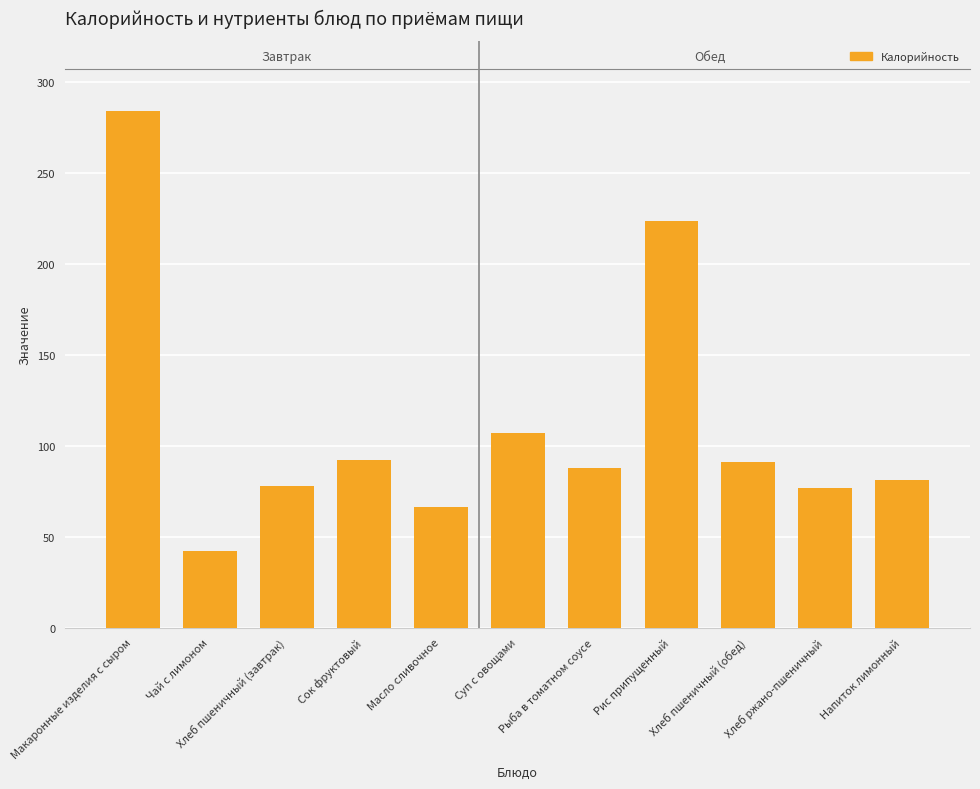

At which label is the value closest to 163?

Суп с овощами